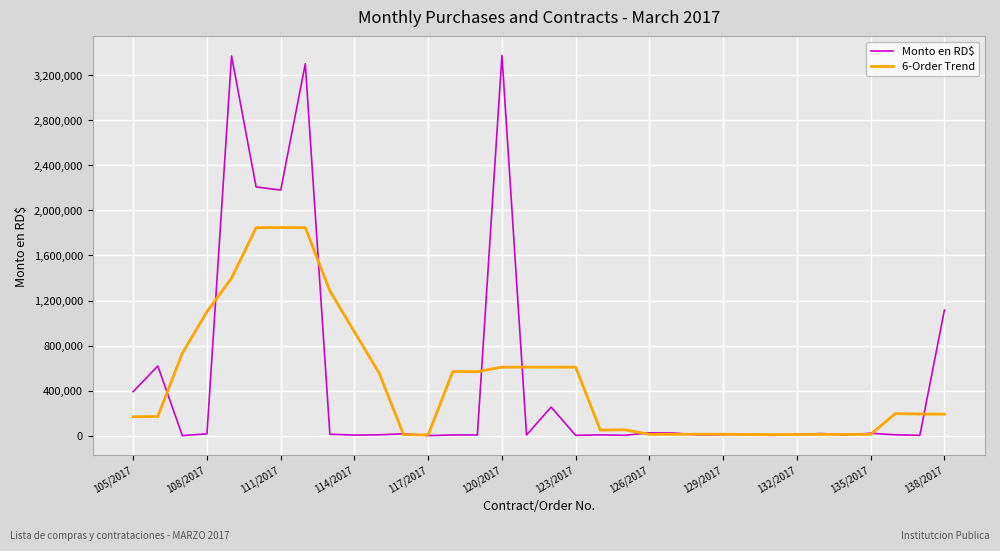

Which series has the widest spread of values?

Monto en RD$